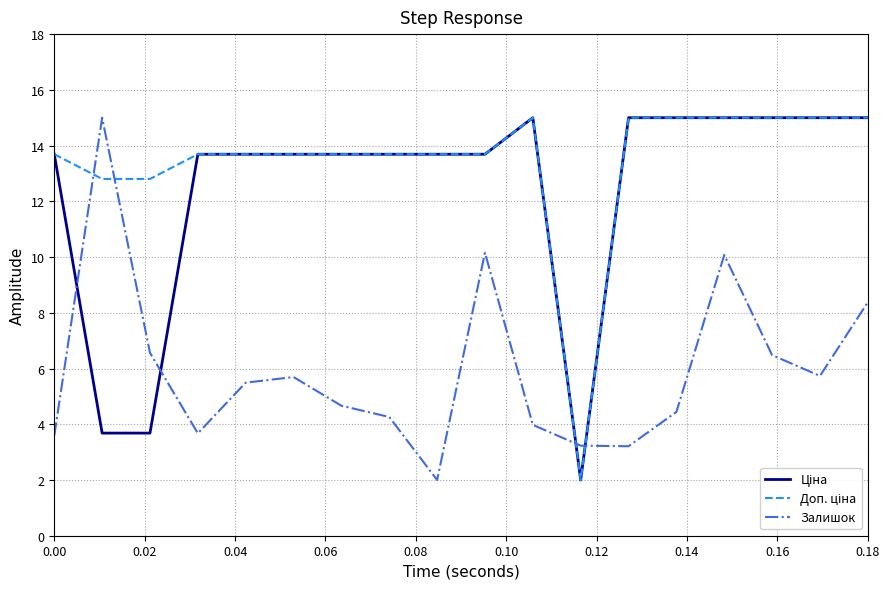

What is the minimum value shown in the chart?

2.0